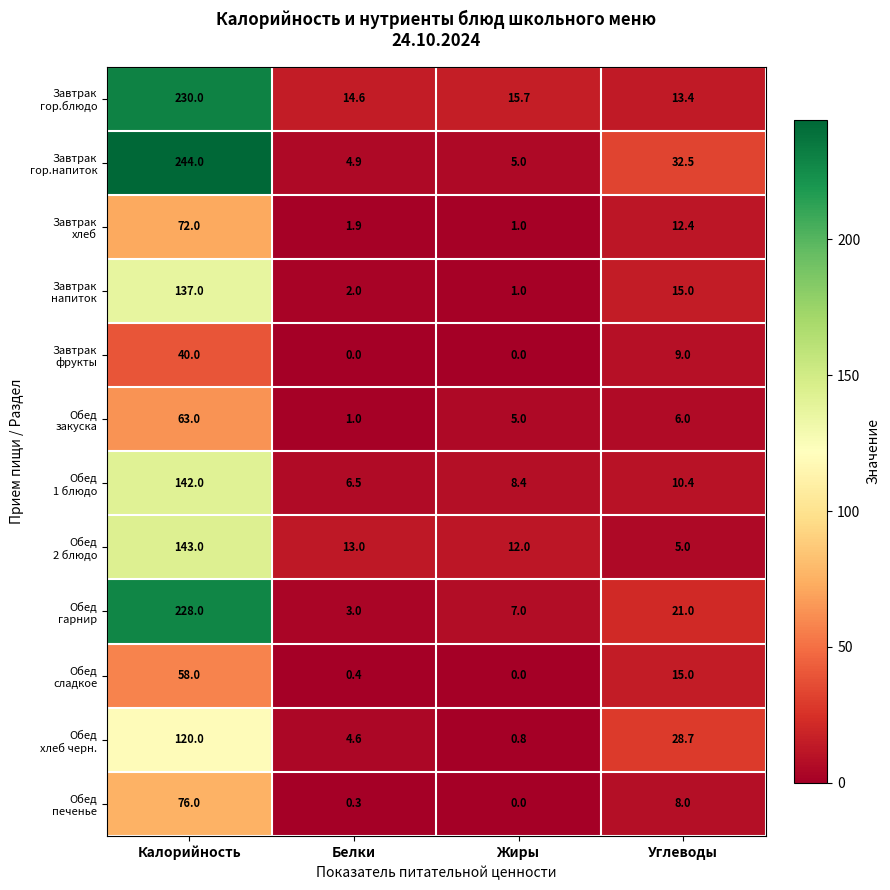

What is the spread (max minus min) of values at Углеводы?

27.5